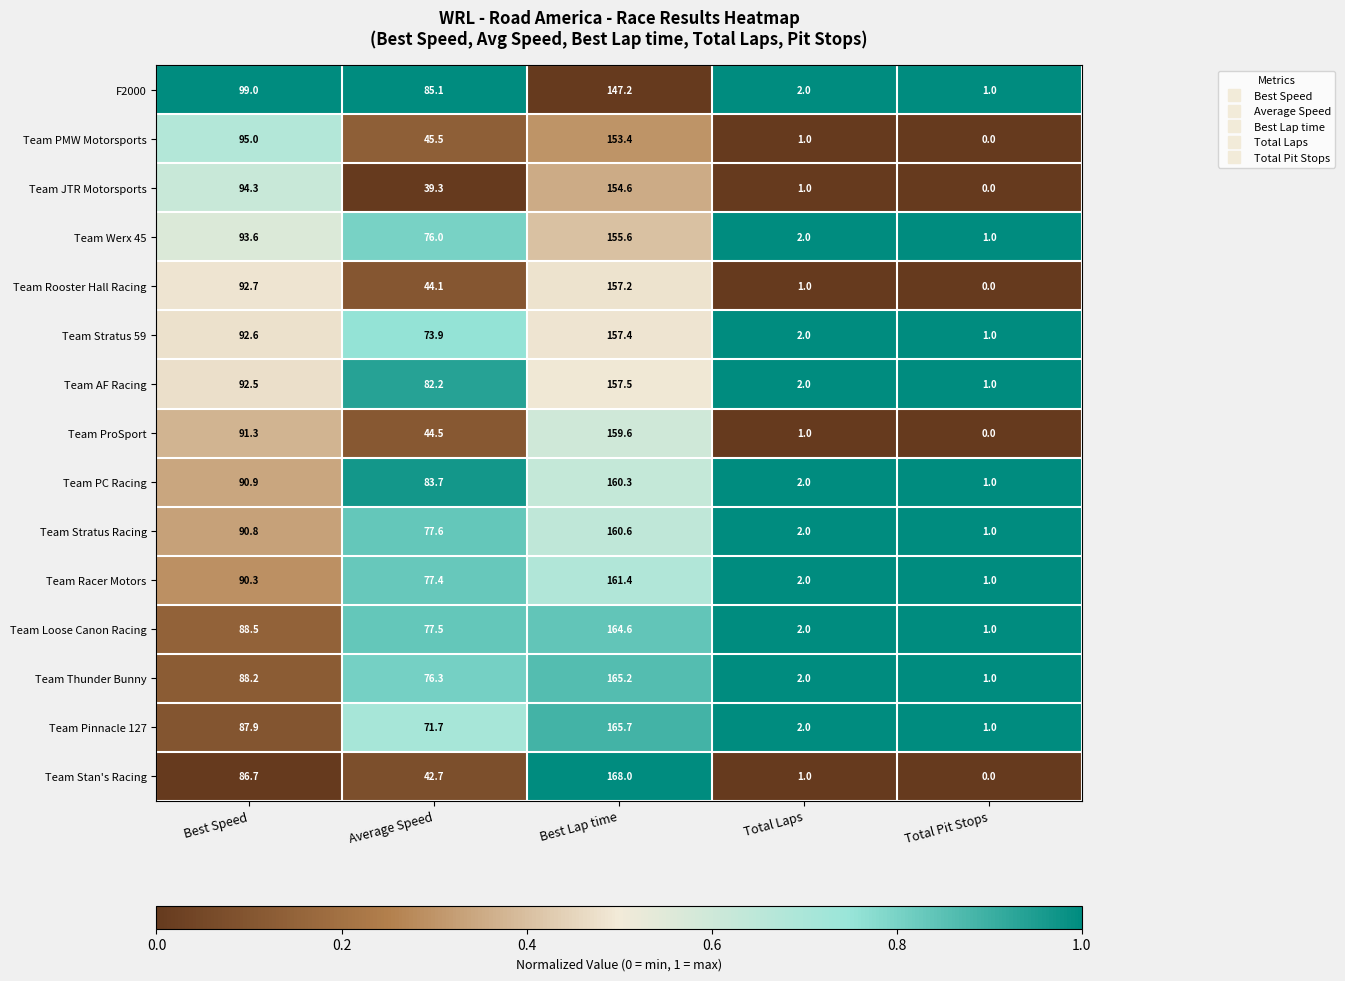

What is the spread (max minus min) of values at Average Speed?

45.8